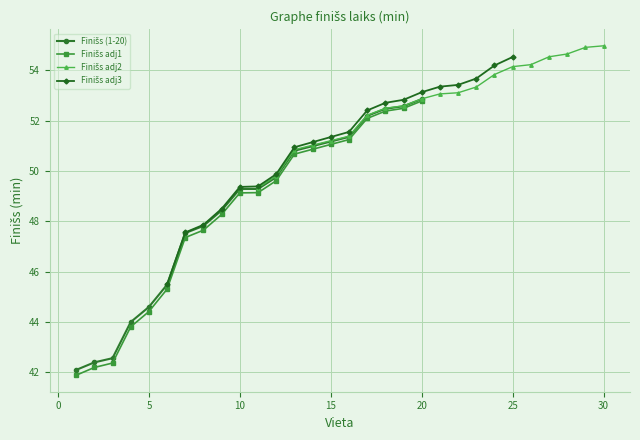

What is the sum of all Finišs adj2 values?

1054.4